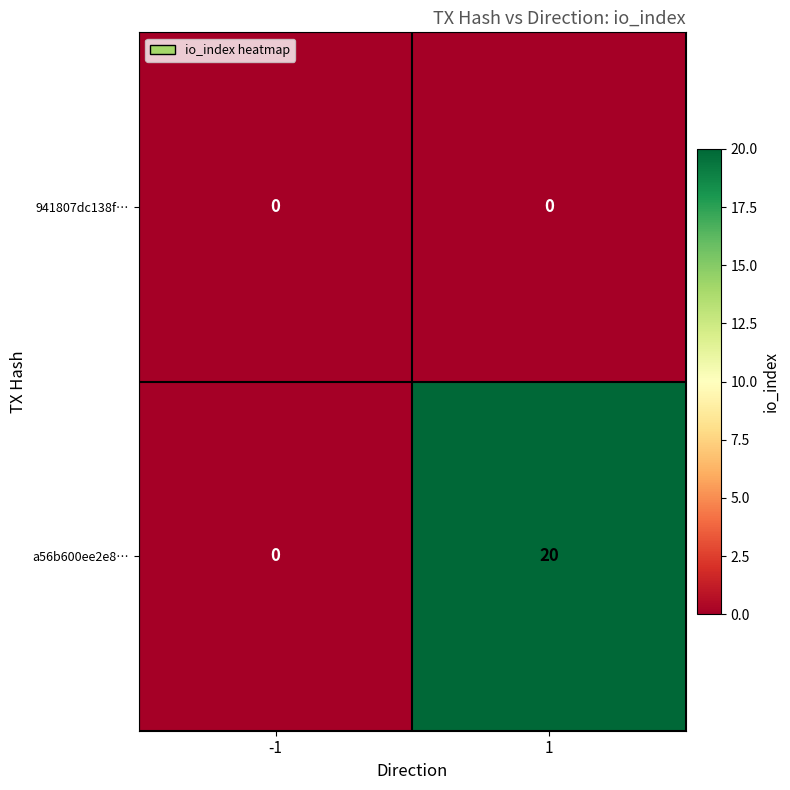

Which series has the widest spread of values?

a56b600ee2e8…